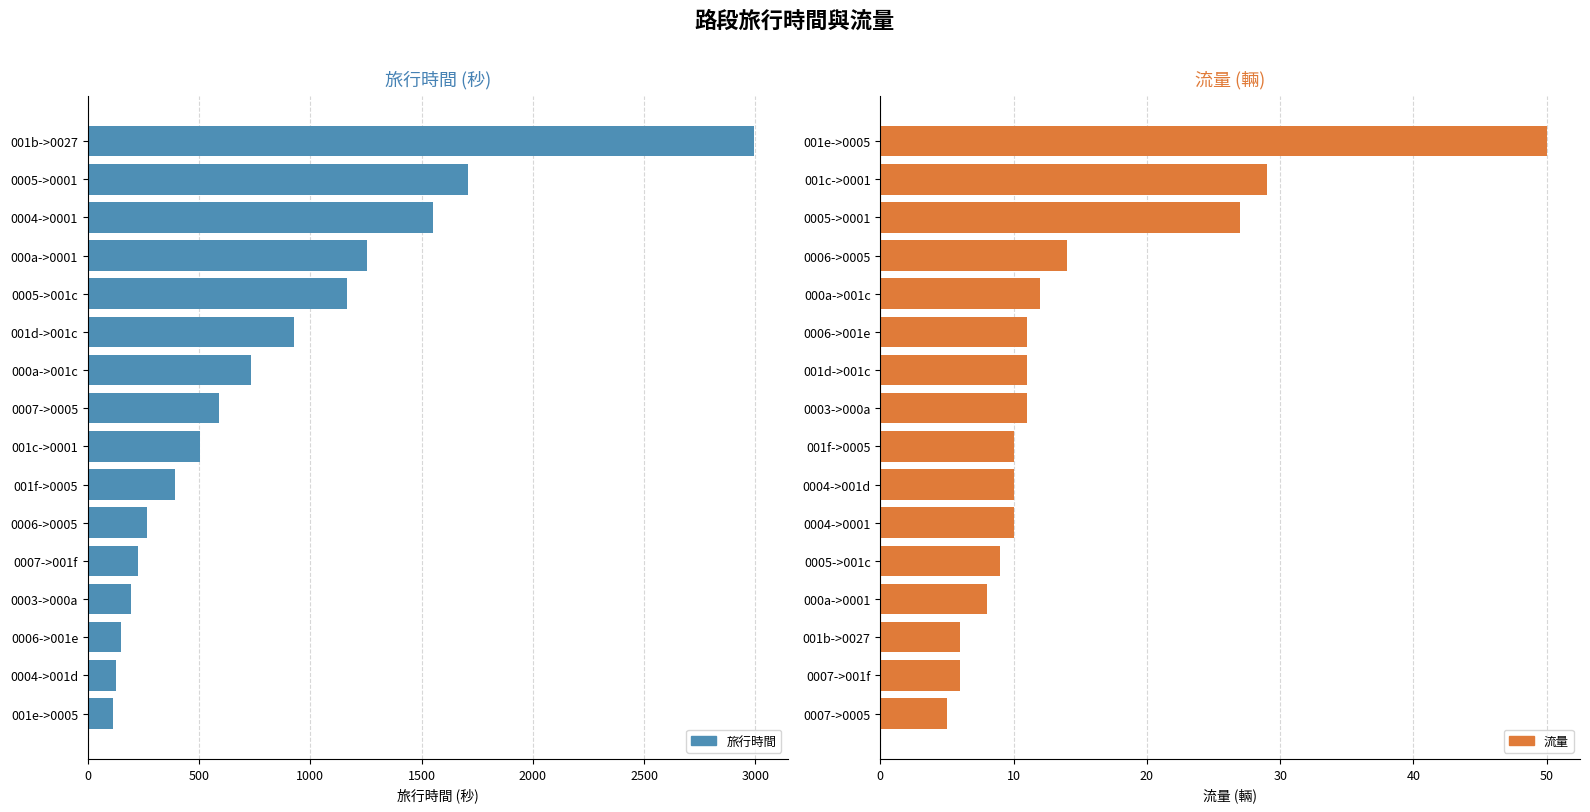

What is the sum of all 流量 values?

229